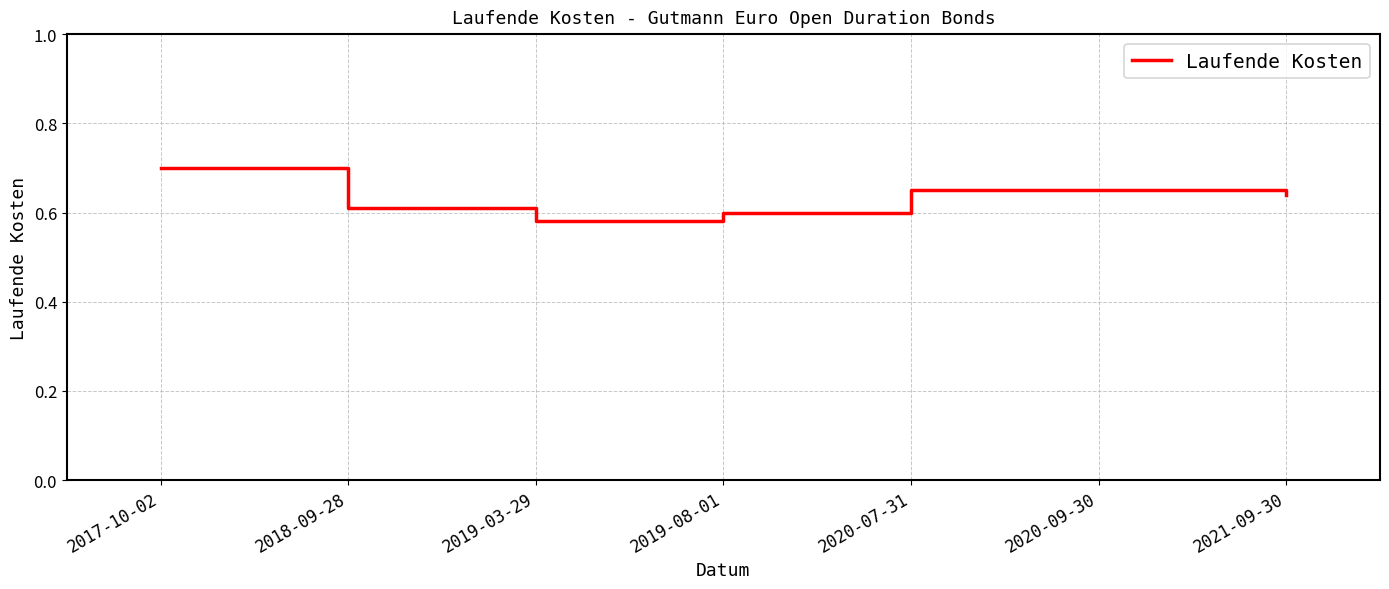

What position from the right is 2019-03-29?

5